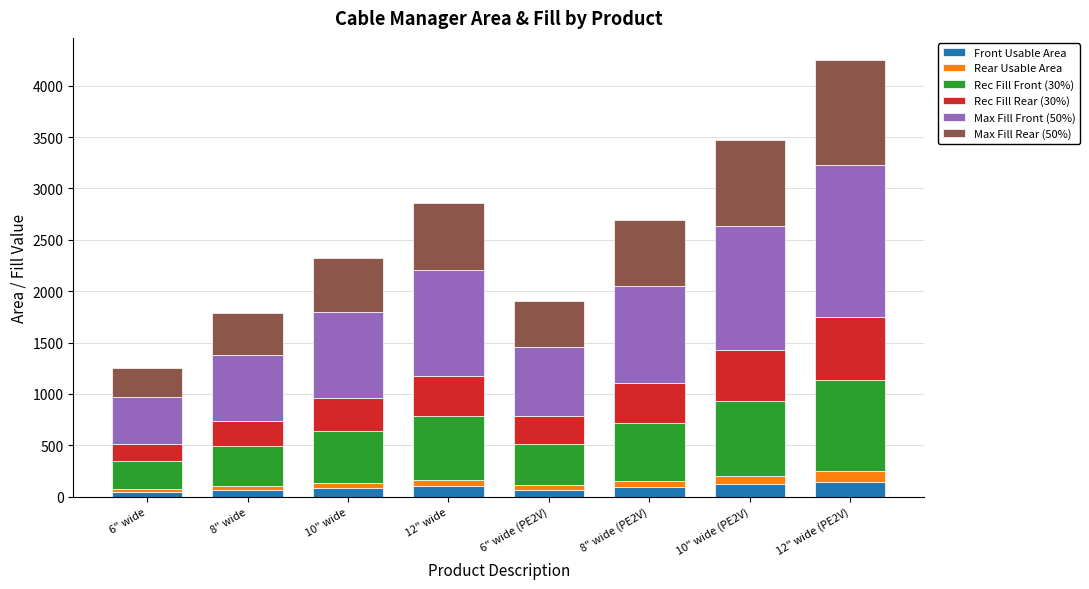

What is the value of the Front Usable Area bar at the 5th from the left?

66.1